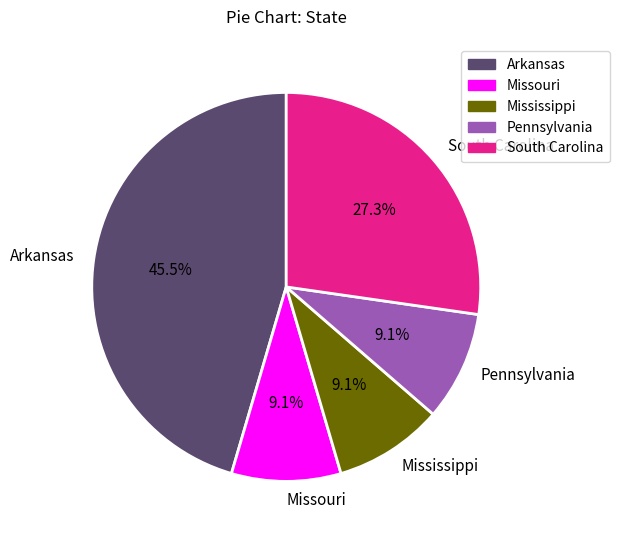

To the nearest percent, what is the combined percentage of Mississippi and South Carolina?

36%